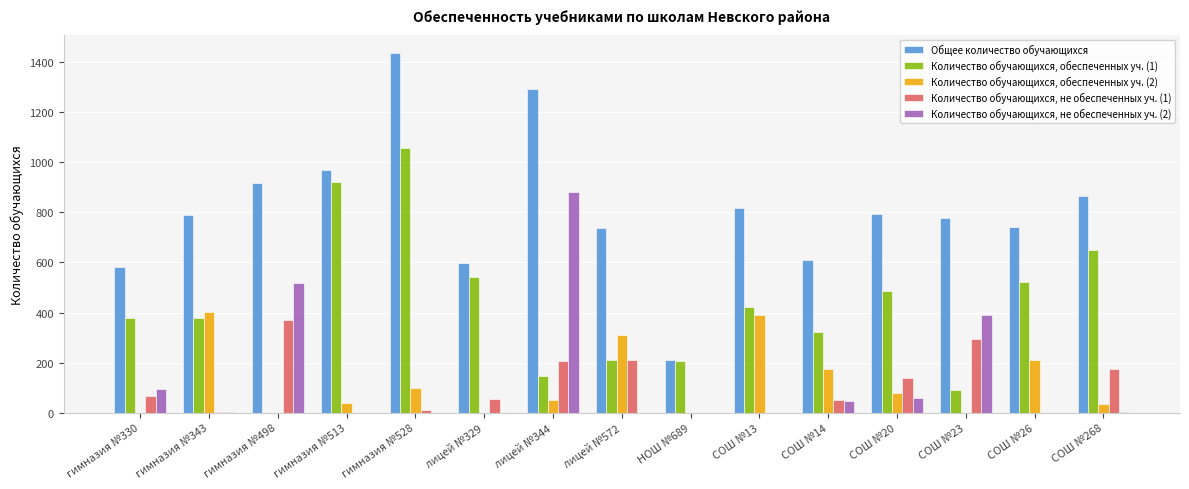

Is it true that Общее количество обучающихся equals 2011 at гимназия №528?

False